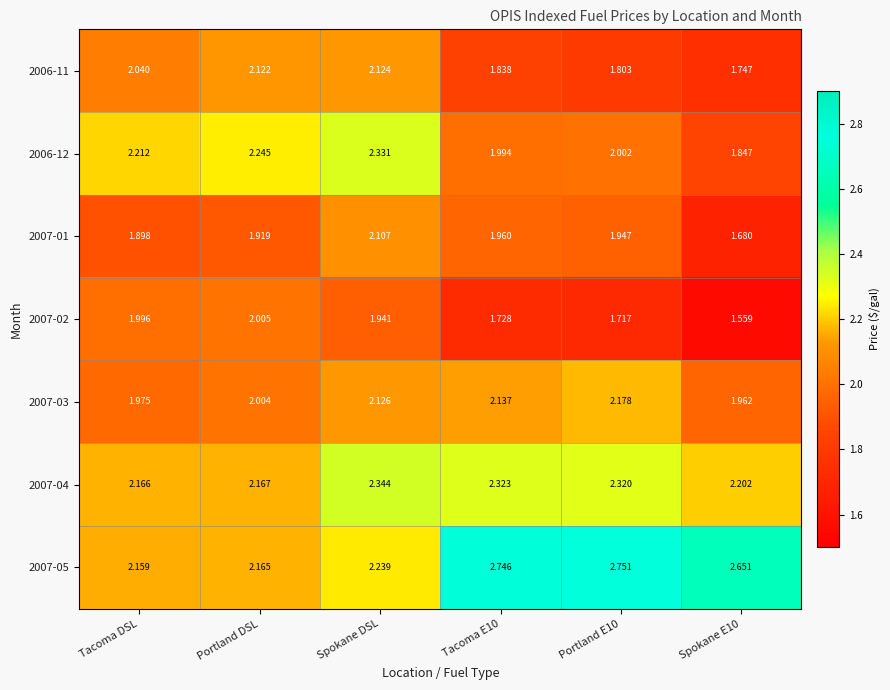

At which label is 2007-05 closest to 2?

Tacoma DSL